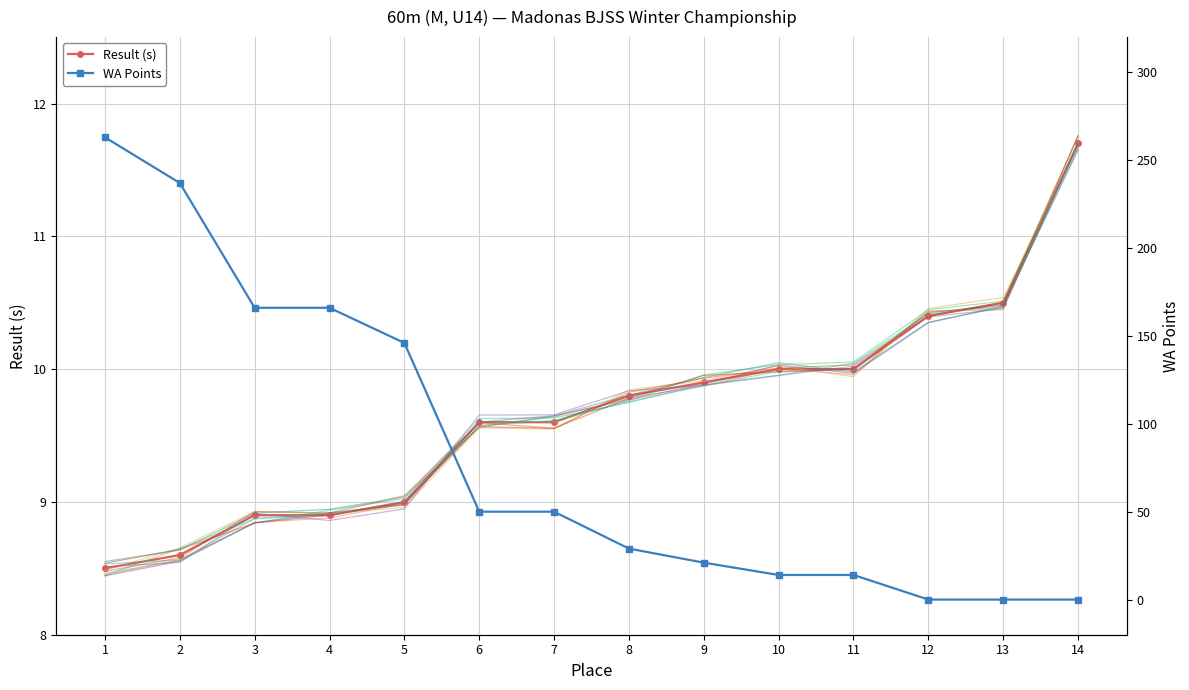

Reading left to right, extract all data points from this chart.

Result (s): 1=8.5	2=8.6	3=8.9	4=8.9	5=9.0	6=9.6	7=9.6	8=9.8	9=9.9	10=10.0	11=10.0	12=10.4	13=10.5	14=11.7
WA Points: 1=263.0	2=237.0	3=166.0	4=166.0	5=146.0	6=50.0	7=50.0	8=29.0	9=21.0	10=14.0	11=14.0	12=0.0	13=0.0	14=0.0